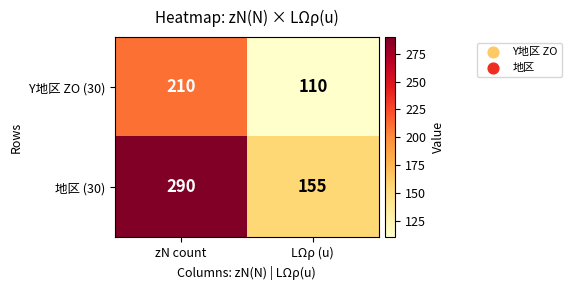

Which label corresponds to the largest value in the chart?

zN count